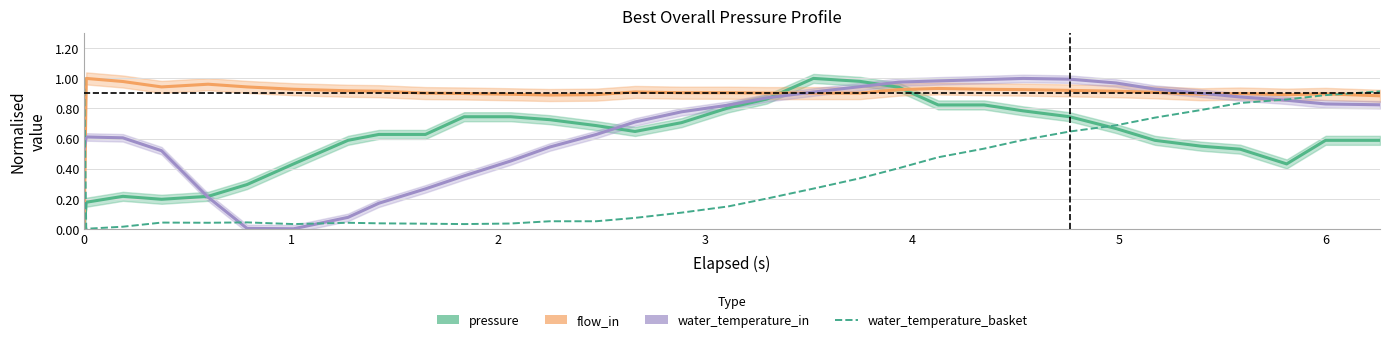

How many times do water_temperature_basket and flow_in cross each other?

2